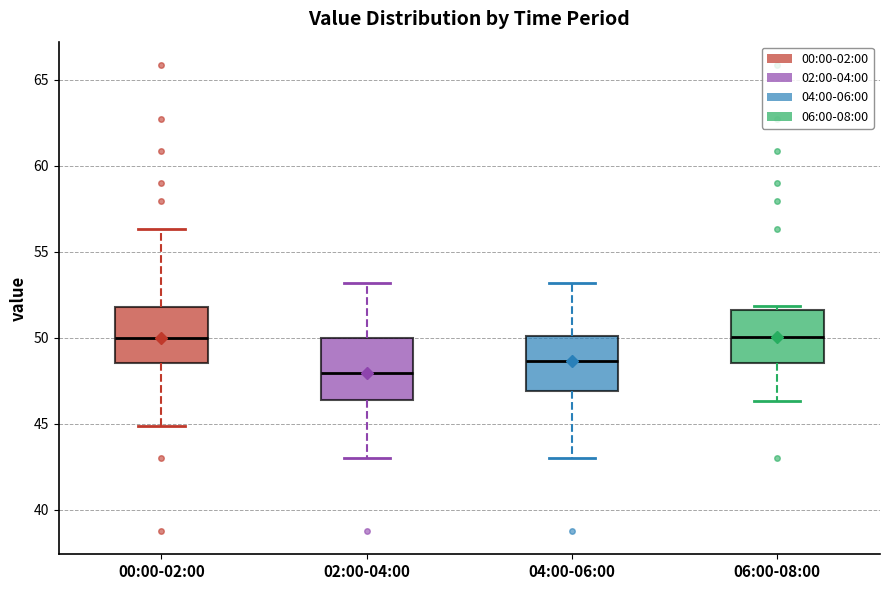

Reading left to right, read every box against the y-axis: the position of its median line, the range the box covers, and the ends of its whiskers. The values are not printed on the chart, so give them approximately, as read against the axis.

00:00-02:00: median 50.0, box 48.5 to 52.0, whiskers 45.0 to 56.5
02:00-04:00: median 48.0, box 46.5 to 50.0, whiskers 43.0 to 53.0
04:00-06:00: median 48.5, box 47.0 to 50.0, whiskers 43.0 to 53.0
06:00-08:00: median 50.0, box 48.5 to 51.5, whiskers 46.5 to 52.0